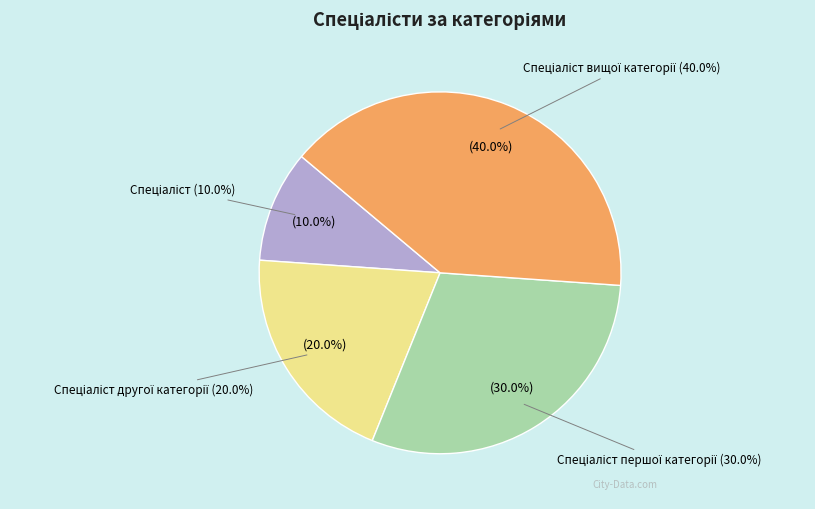

To the nearest percent, what is the average slice percentage?

25%